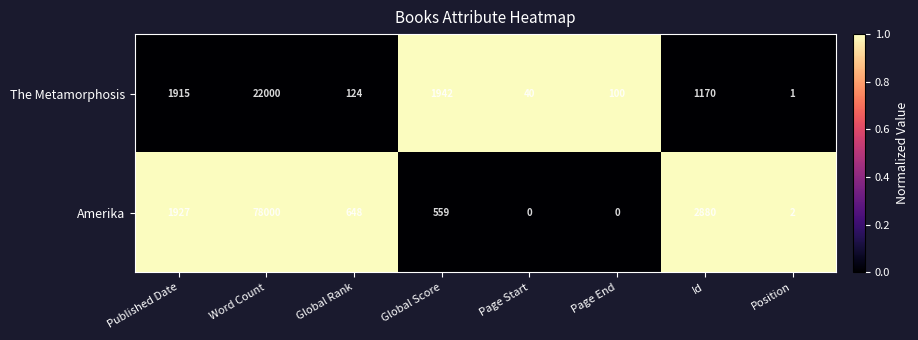

At which category is the sum across all series the highest?

Word Count